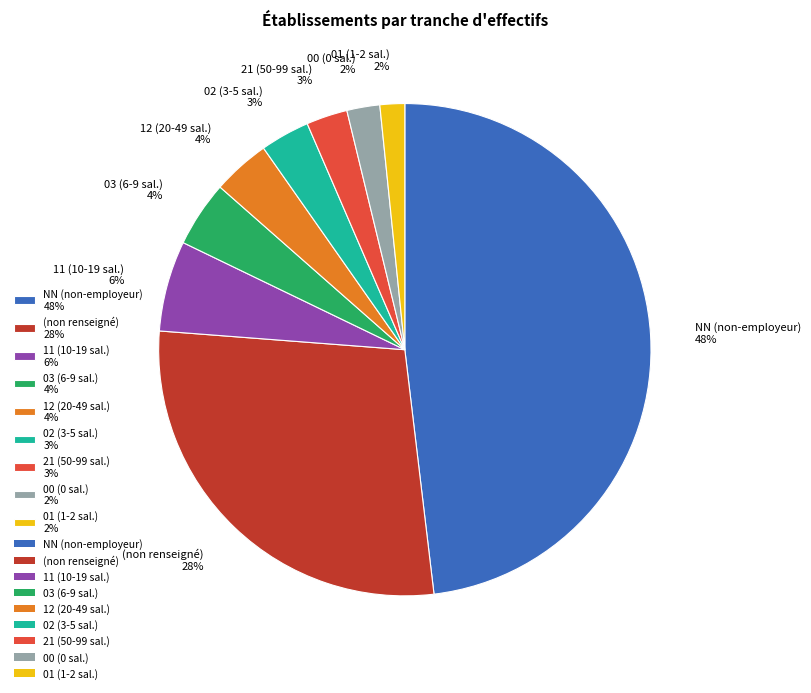

What percentage is the 02 (3-5 sal.) 3% slice, to the nearest percent?

3%